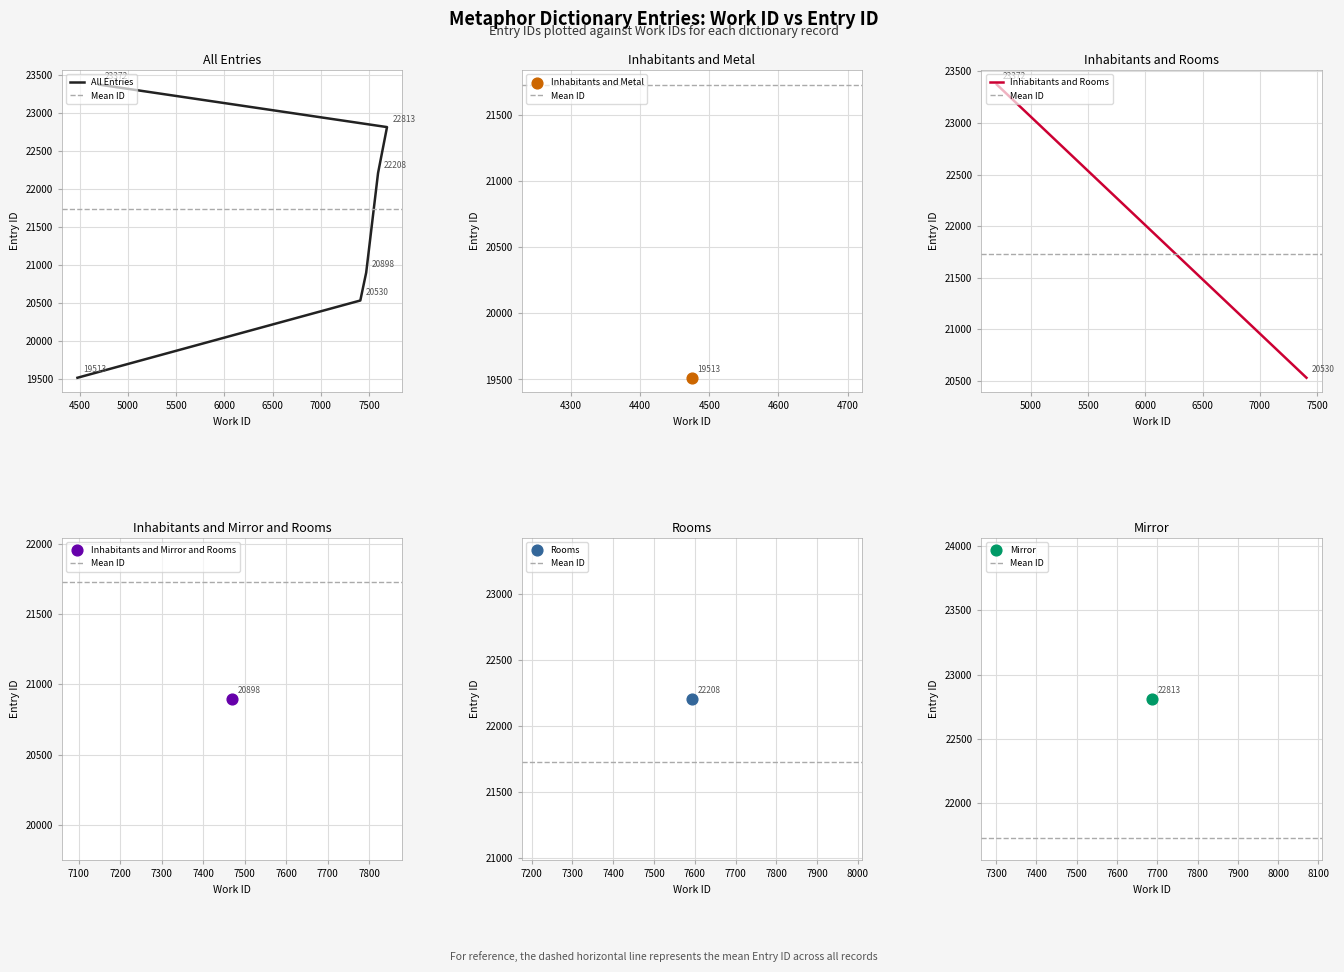

Between 7686 and 7593, which is larger?

7686